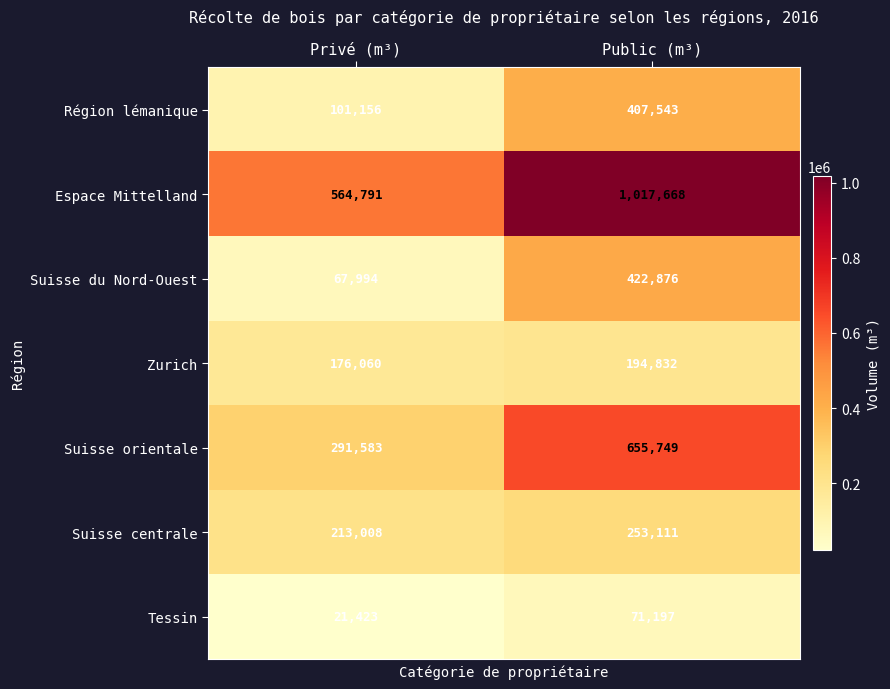

Which has a higher value, Public (m³) or Privé (m³)?

Public (m³)